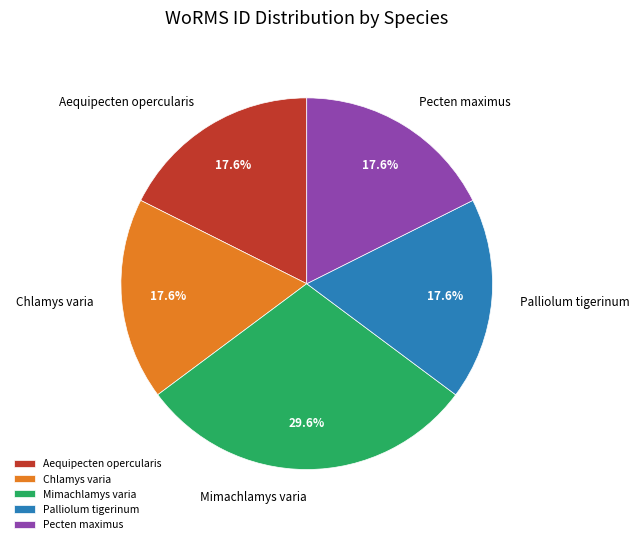

How many slices are in this pie chart?

5